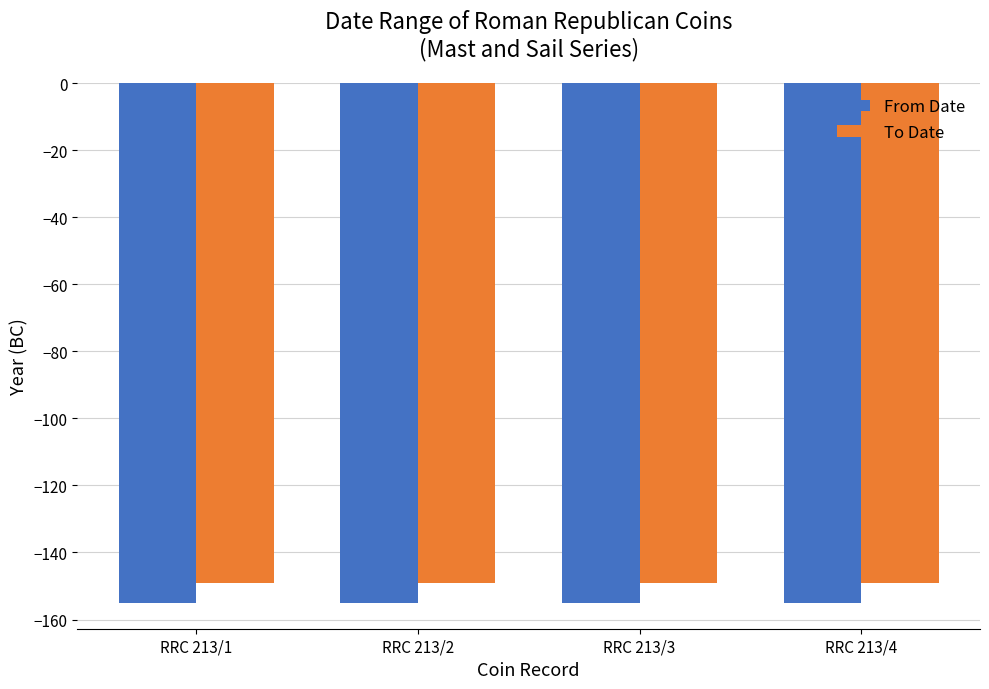

What is the spread (max minus min) of values at RRC 213/4?

6